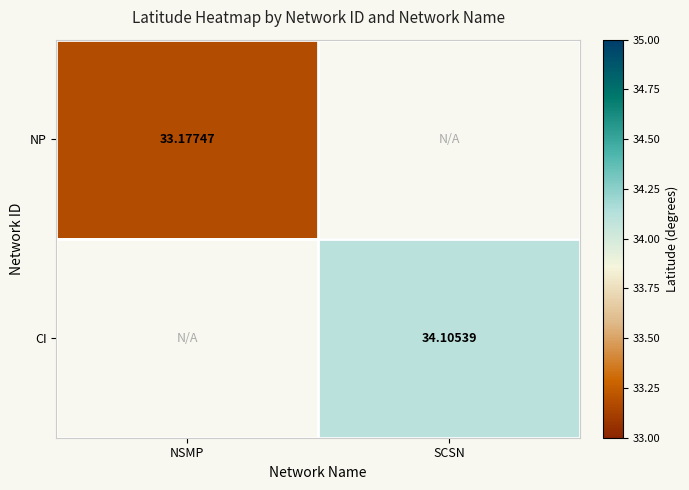

What is the approximate value of CI at SCSN?

34.1